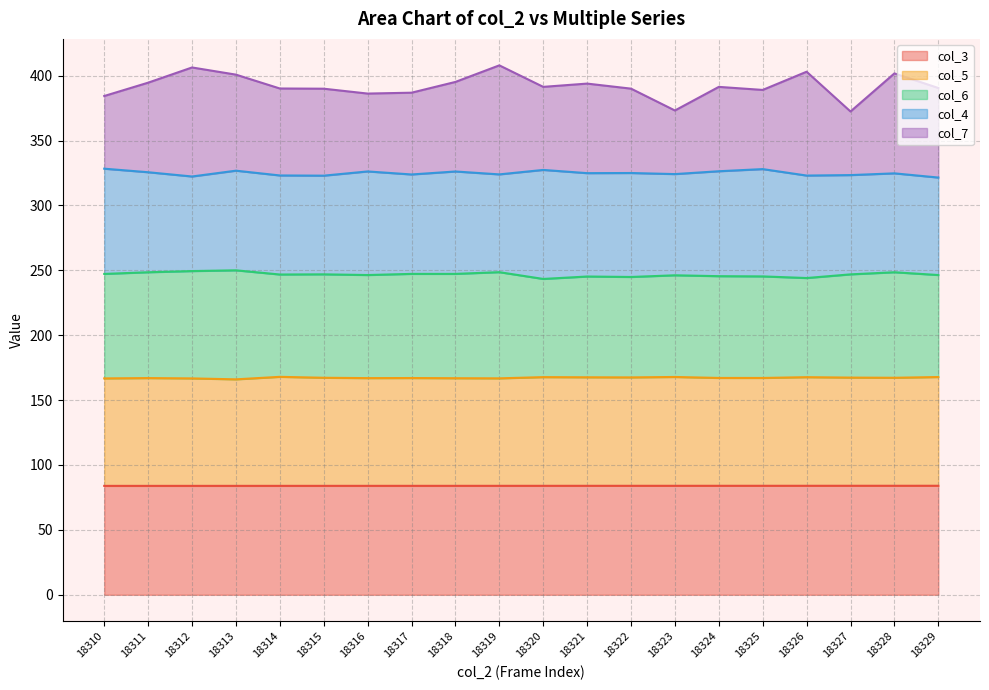

True or false: col_7 has more than 0 interior local peaks.

True